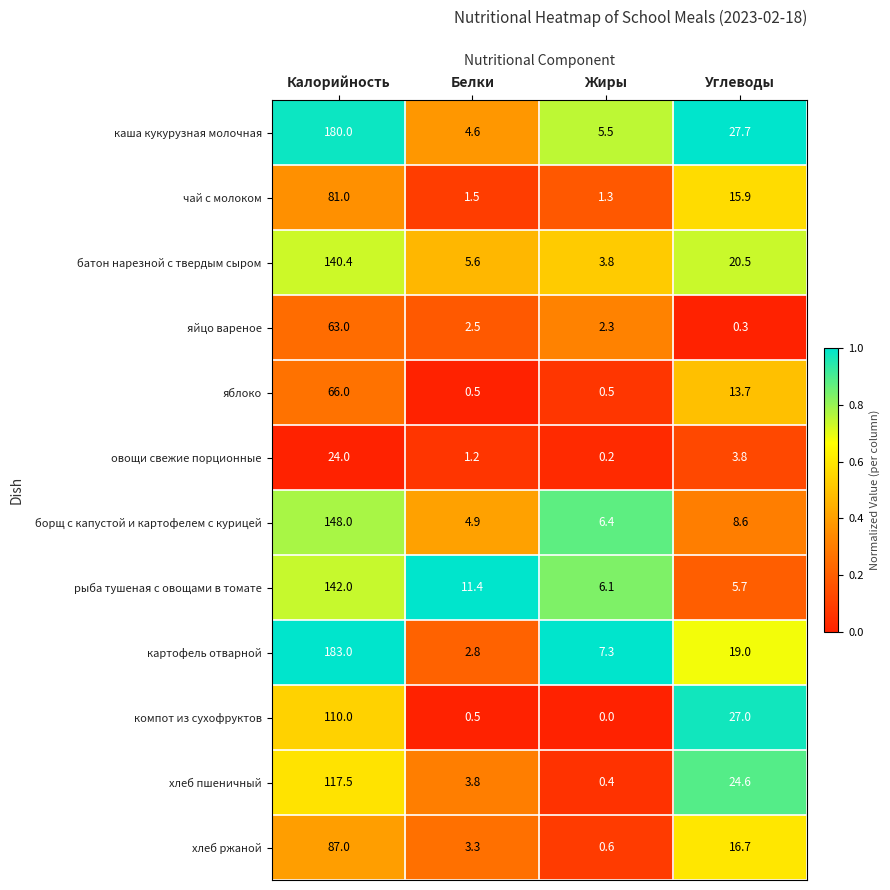

Which label corresponds to the largest value in the chart?

Калорийность